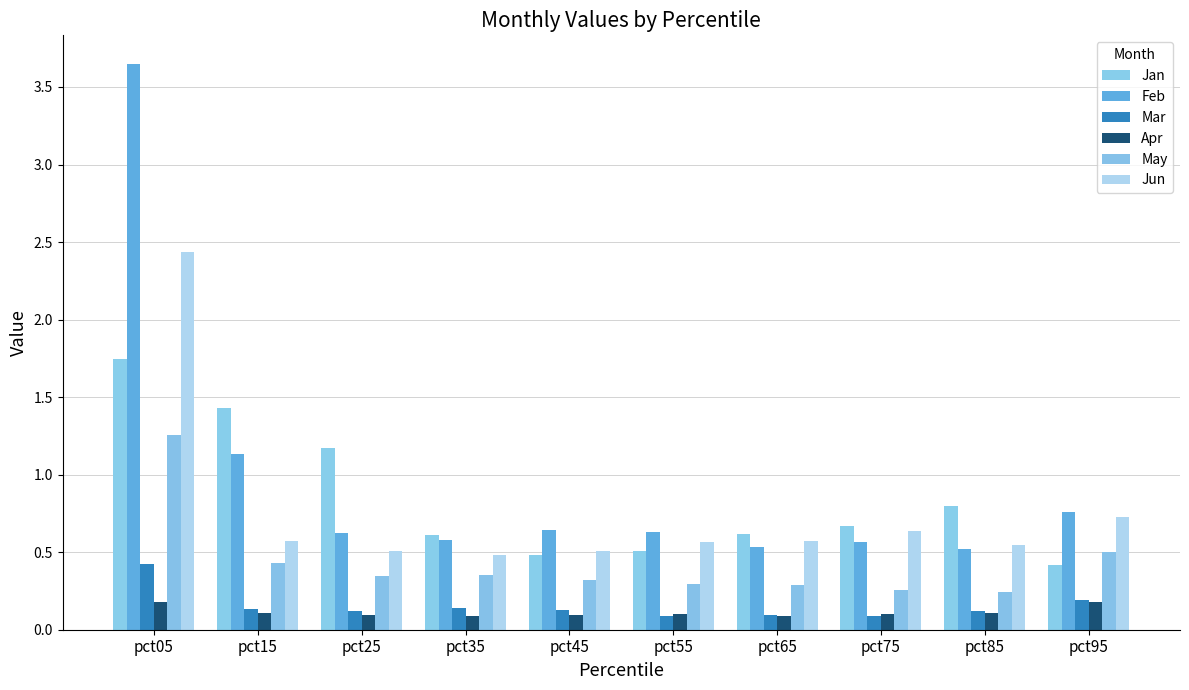

At how many categories does at least one series exceed 2?

1